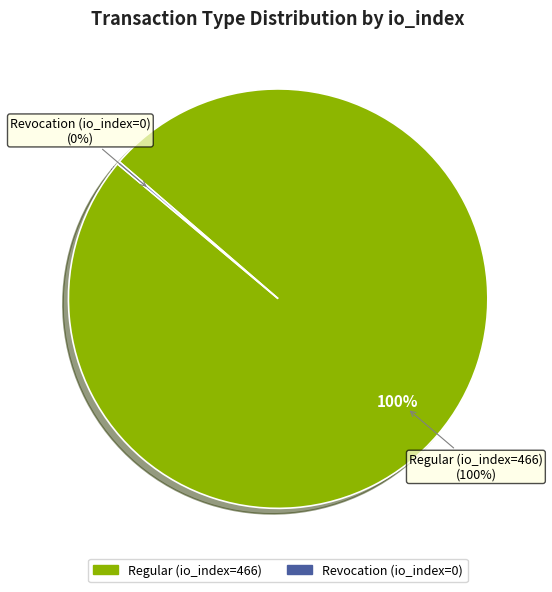

Which slice represents more than half of the pie?

Regular (io_index=466)